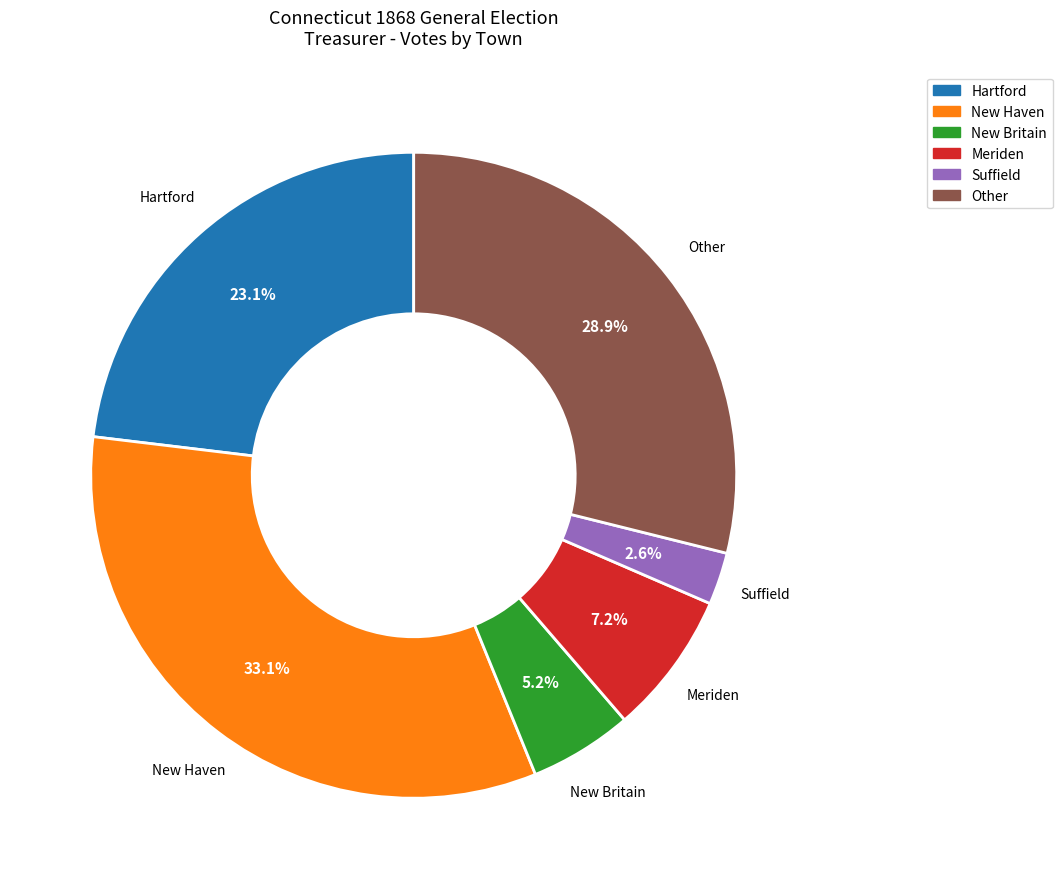

To the nearest percent, what is the average slice percentage?

17%